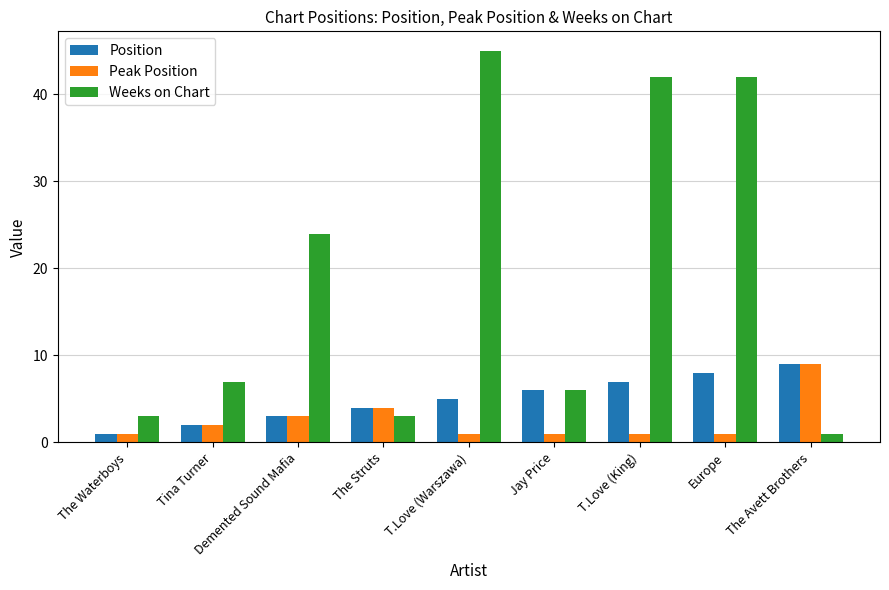

What is the average value of the Position series?

5